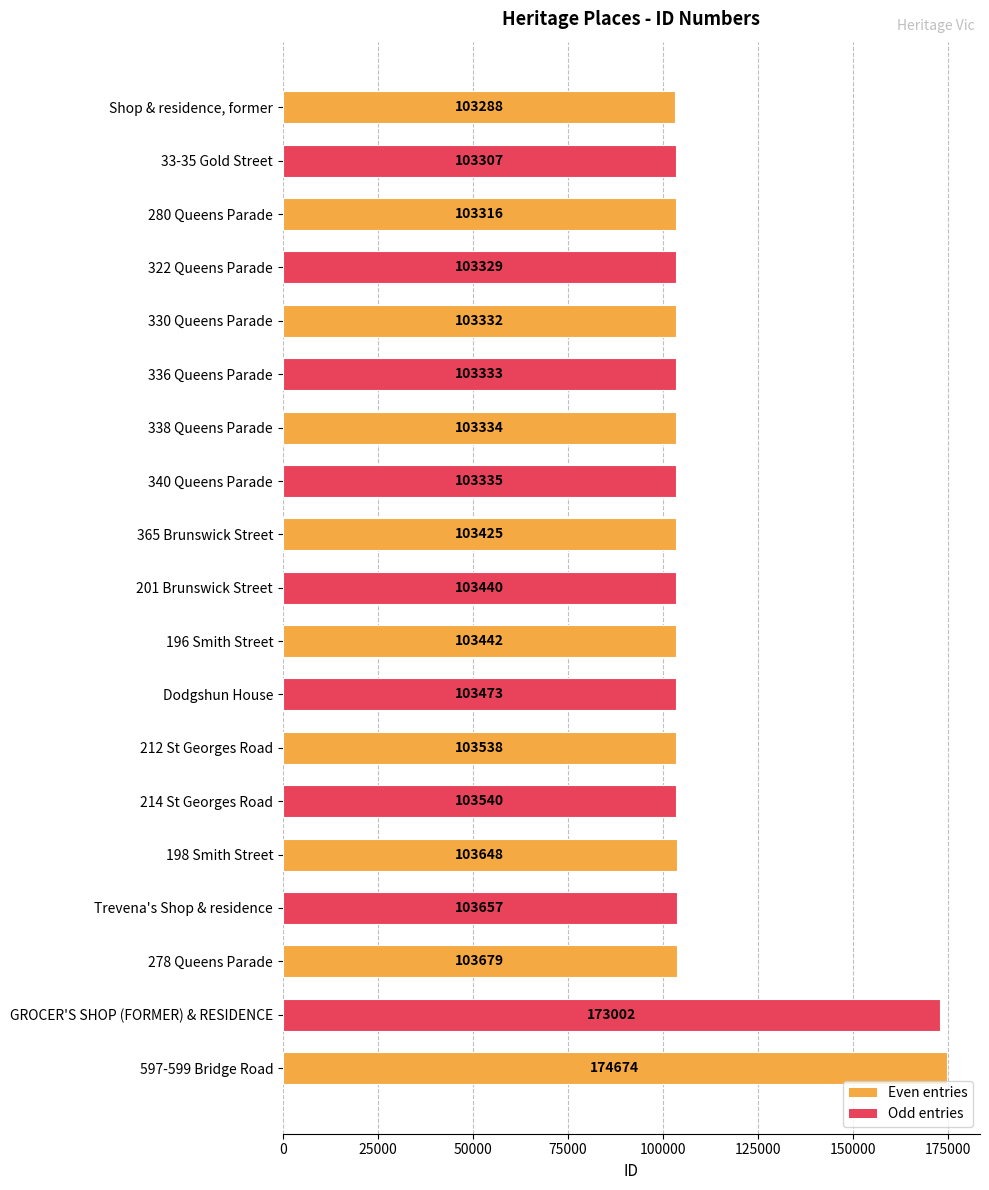

What is the label of the 18th bar from the top?

GROCER'S SHOP (FORMER) & RESIDENCE